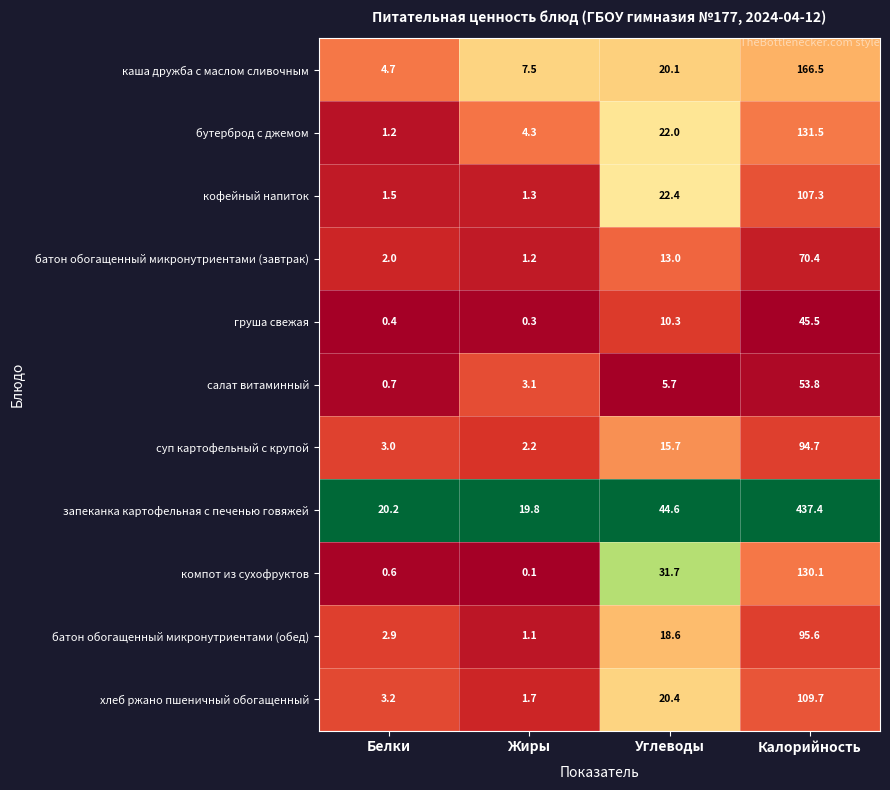

At which category does the chart reach its peak across all series?

Калорийность